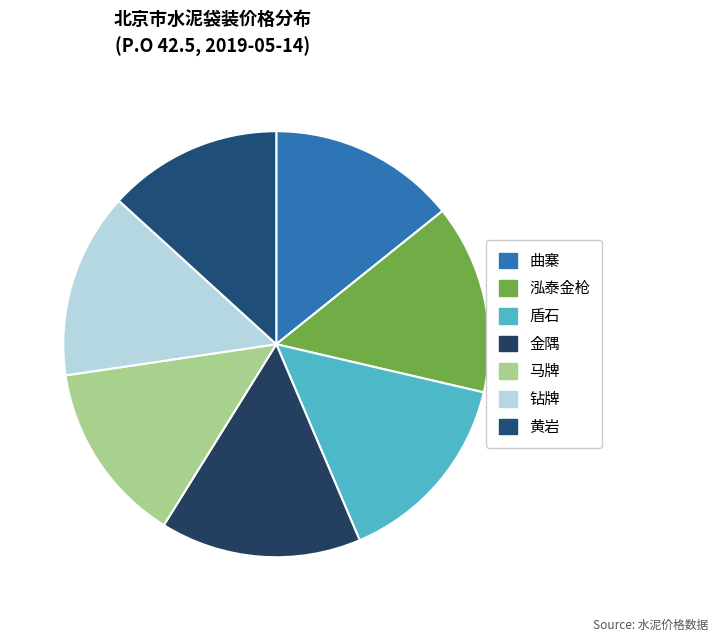

How many slices are in this pie chart?

7